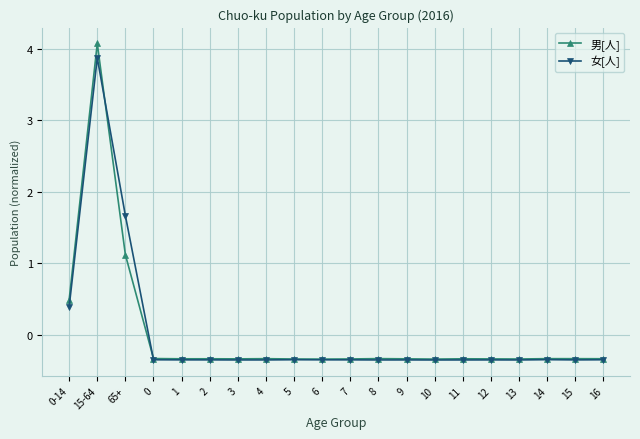

True or false: 女[人] has more than 2 points higher than both neighbors.

True